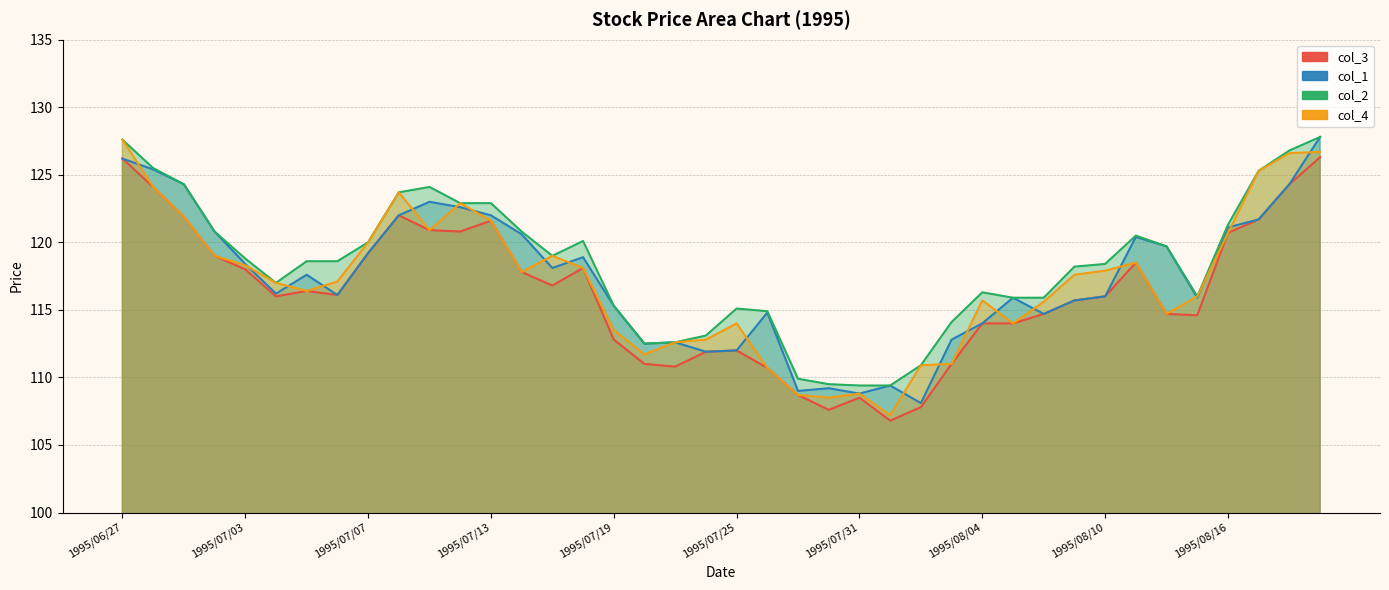

True or false: col_4 has a value of 112.8 at 19.

True